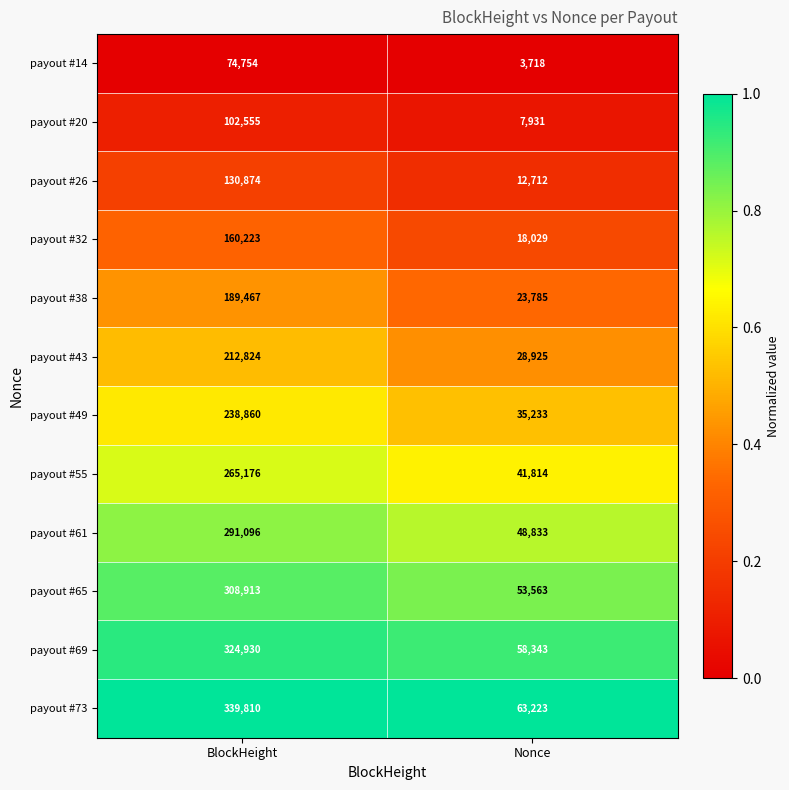

Reading left to right, extract all data points from this chart.

payout #14: BlockHeight=74754	Nonce=3718
payout #20: BlockHeight=102555	Nonce=7931
payout #26: BlockHeight=130874	Nonce=12712
payout #32: BlockHeight=160223	Nonce=18029
payout #38: BlockHeight=189467	Nonce=23785
payout #43: BlockHeight=212824	Nonce=28925
payout #49: BlockHeight=238860	Nonce=35233
payout #55: BlockHeight=265176	Nonce=41814
payout #61: BlockHeight=291096	Nonce=48833
payout #65: BlockHeight=308913	Nonce=53563
payout #69: BlockHeight=324930	Nonce=58343
payout #73: BlockHeight=339810	Nonce=63223